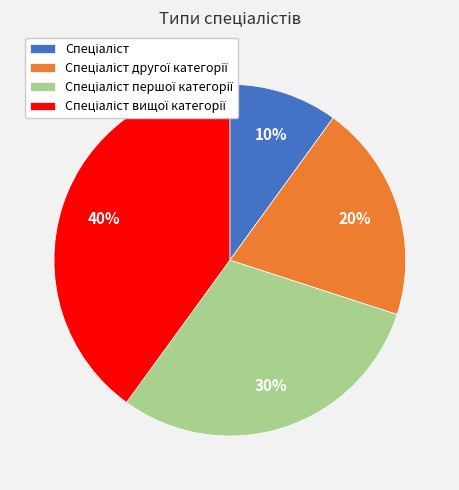

To the nearest percent, what is the difference between the largest and smallest slice percentages?

30%